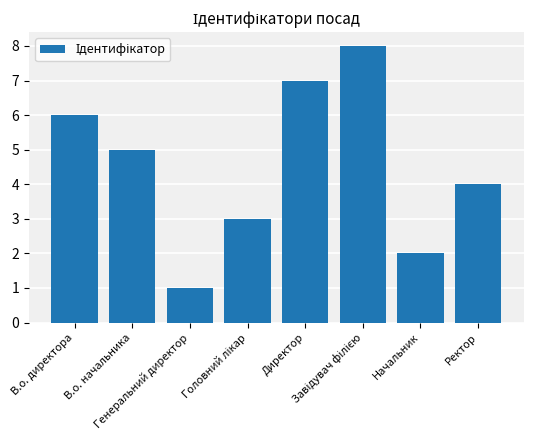

True or false: the data shows 5 at Директор.

False